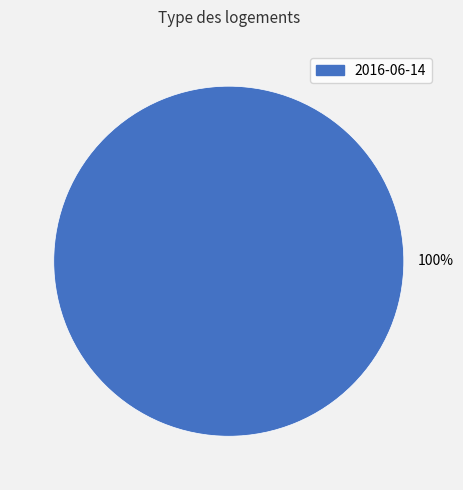

Does any single category account for the majority?

Yes